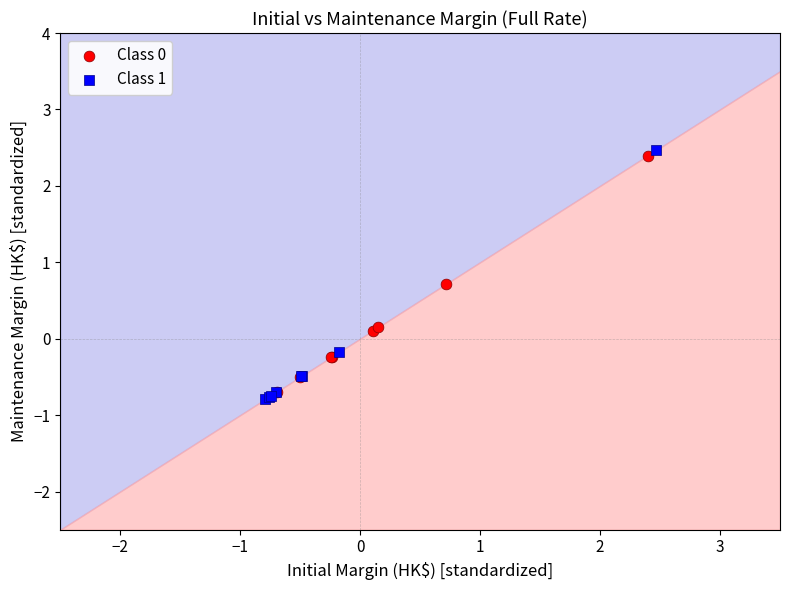

Which series contains the lowest Y value?

Class 1